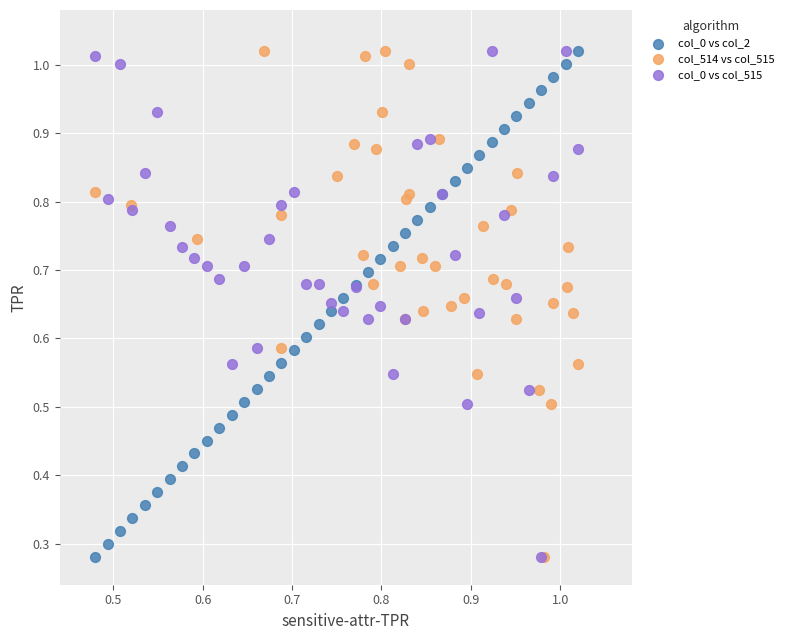

What are all the series names shown in the legend?

col_0 vs col_2, col_514 vs col_515, col_0 vs col_515